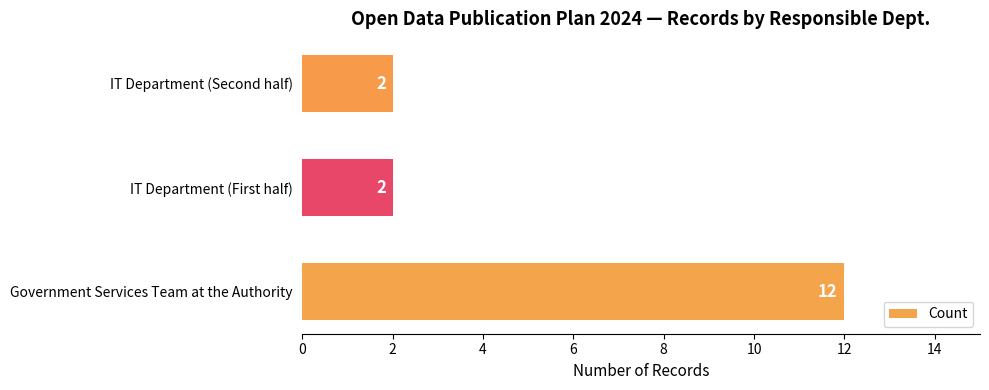

The chart shows a value of 12 at Government Services Team at the Authority. True or false?

True